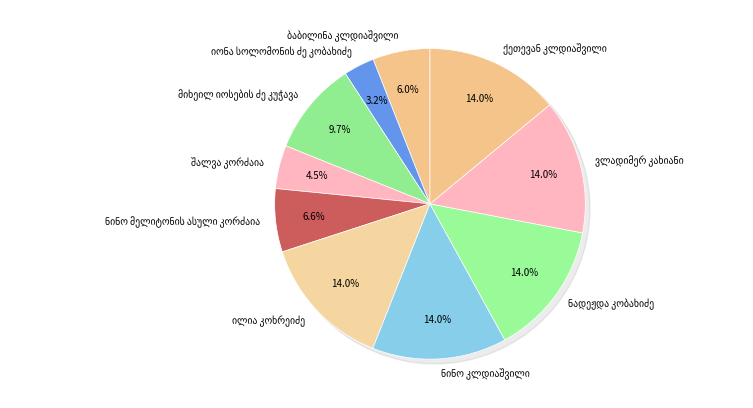

Is there a majority slice in this chart?

No